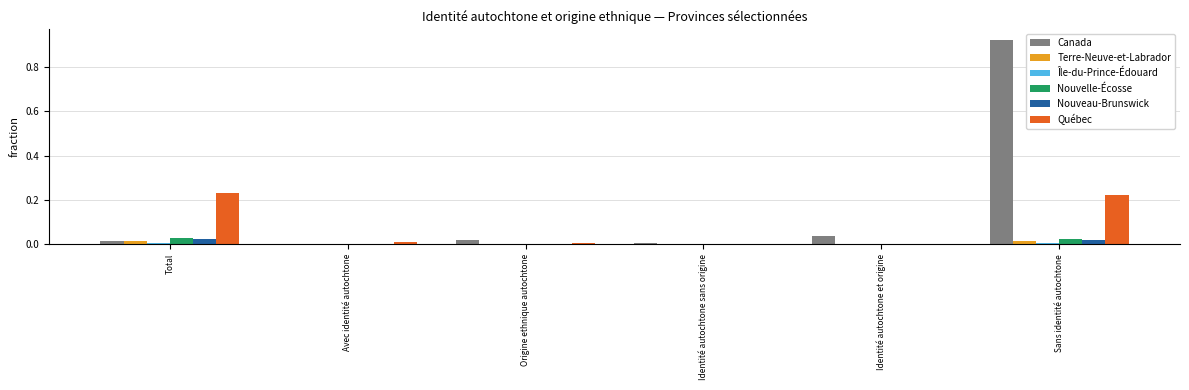

Is the value of Québec at Sans identité autochtone greater than the value of Nouveau-Brunswick at Total?

Yes